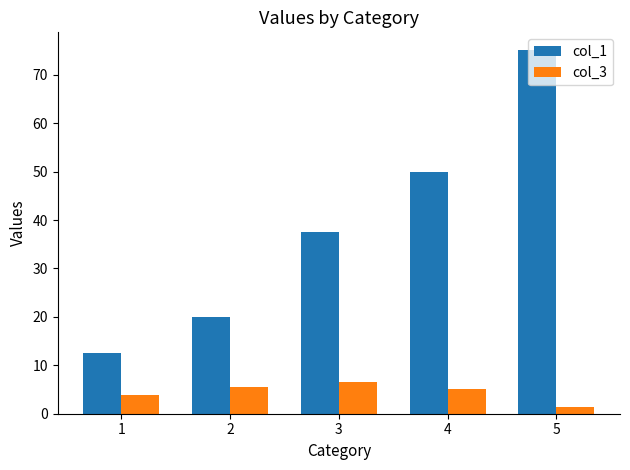

Is the value of col_1 at 3 greater than the value of col_3 at 2?

Yes